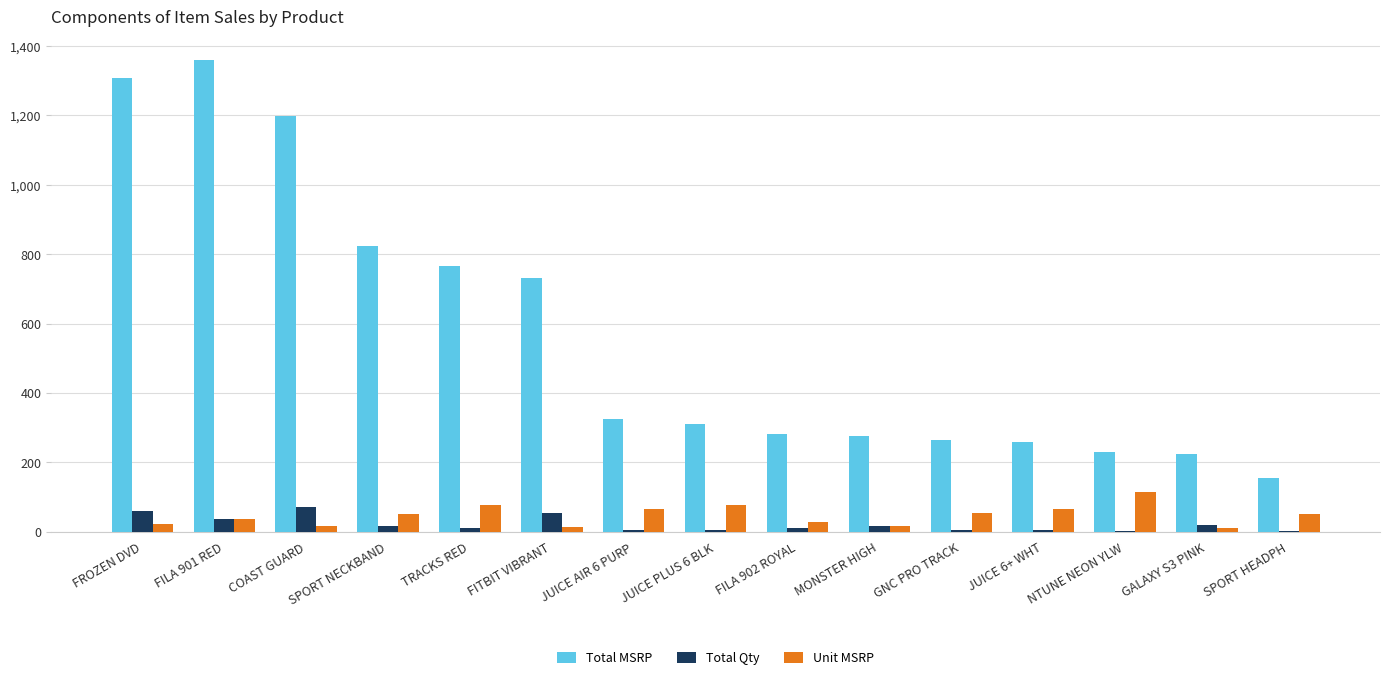

Which series has the largest total across all categories?

Total MSRP